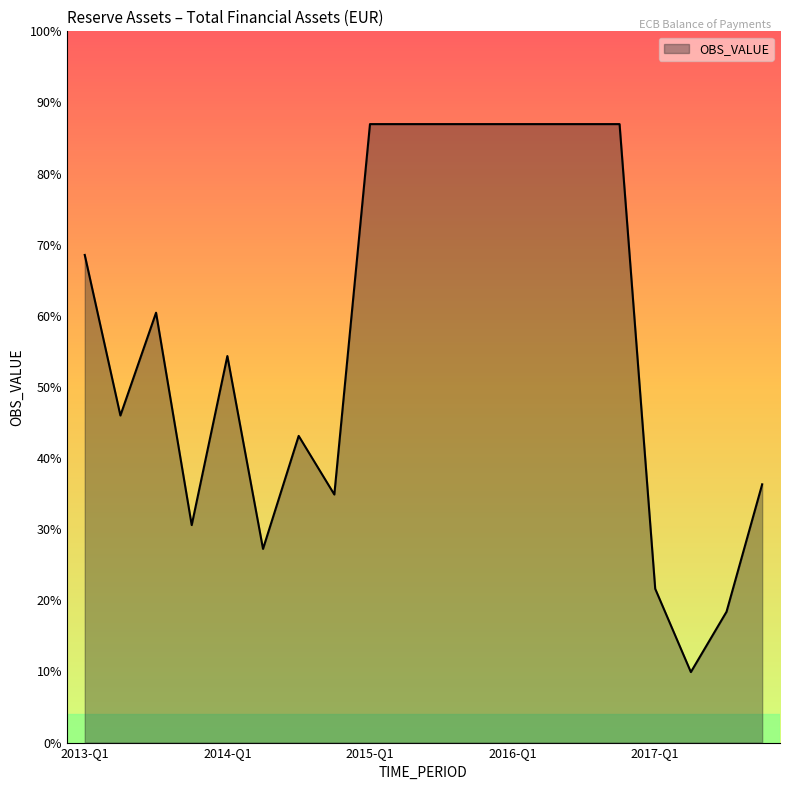

At which category does the chart reach its peak across all series?

2015-Q1